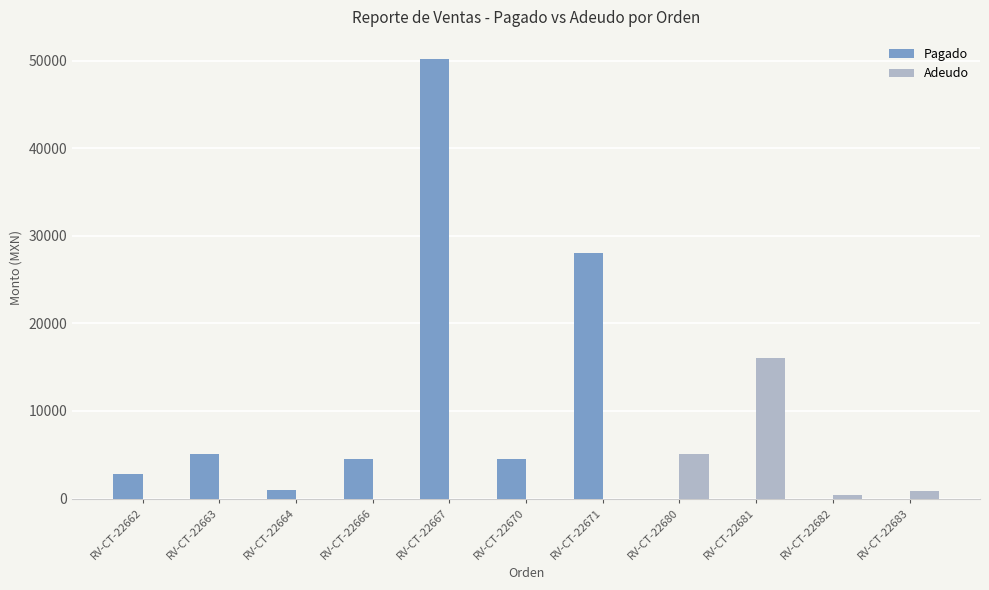

What are all the series names shown in the legend?

Pagado, Adeudo